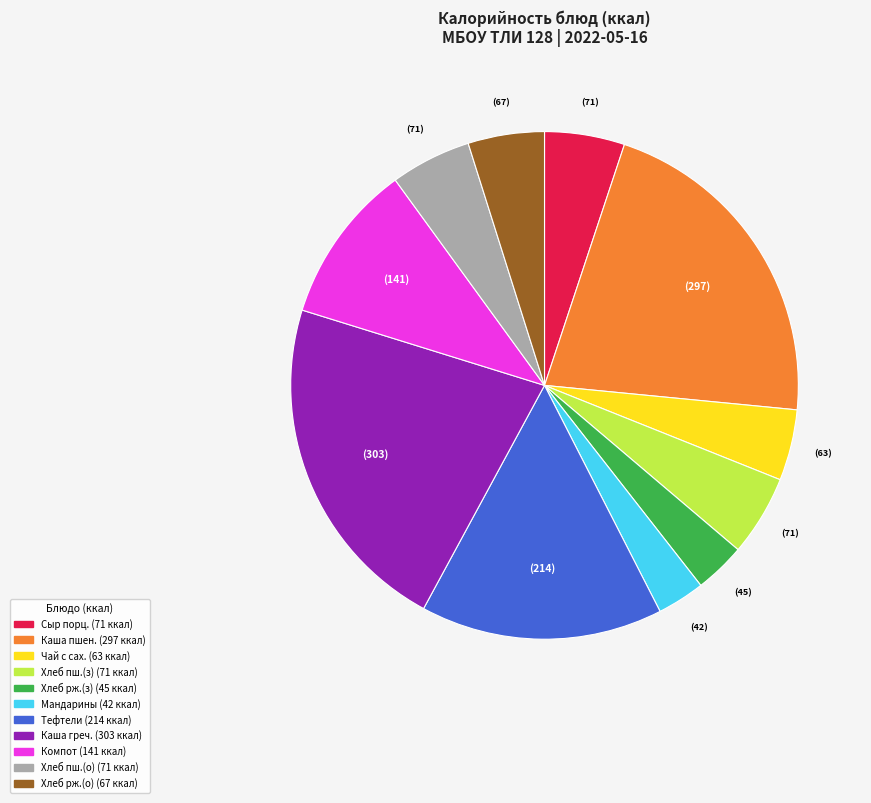

Is there a majority slice in this chart?

No